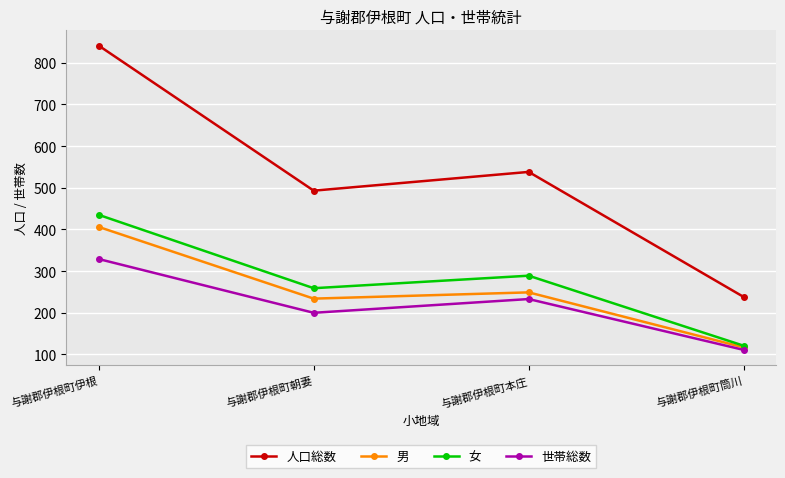

What is the sum of all 男 values?

1006